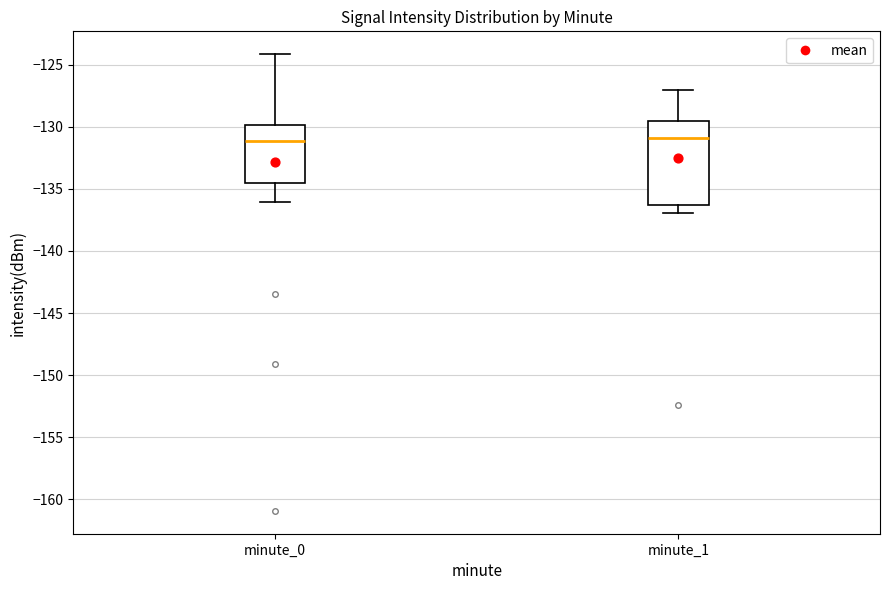

Reading left to right, read every box against the y-axis: the position of its median line, the range the box covers, and the ends of its whiskers. The values are not printed on the chart, so give them approximately, as read against the axis.

minute_0: median -131.0, box -134.5 to -130.0, whiskers -136.0 to -124.0
minute_1: median -131.0, box -136.5 to -129.5, whiskers -137.0 to -127.0